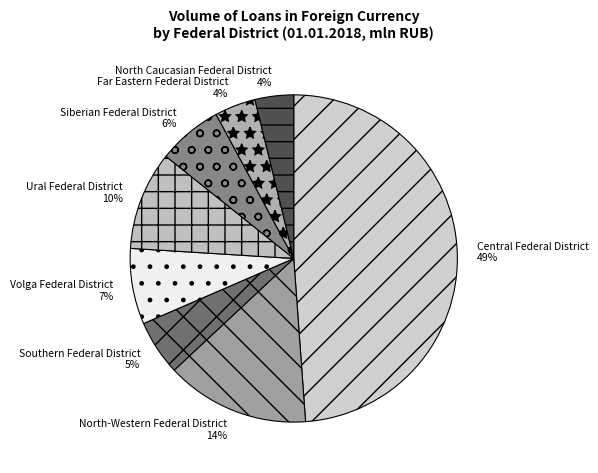

To the nearest percent, what is the difference between the largest and smallest slice percentages?

45%